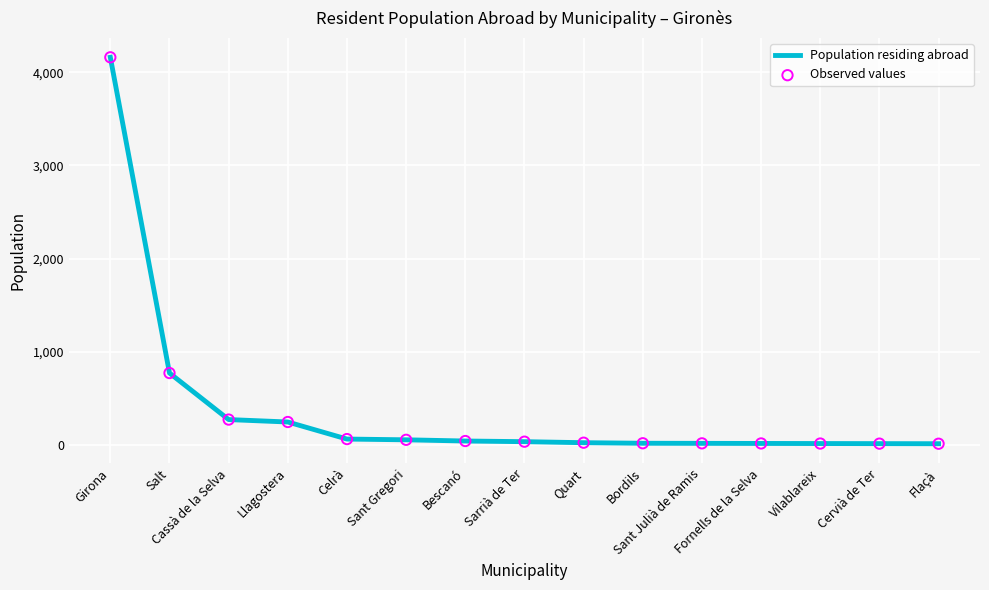

What is the maximum value shown in the chart?

4160